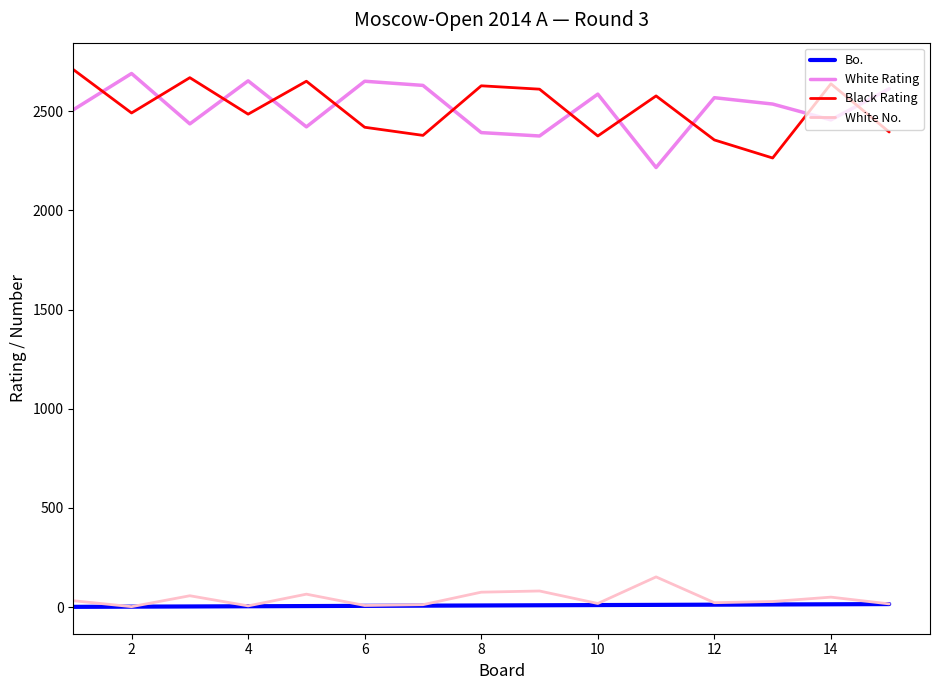

True or false: Black Rating and White No. cross at least once.

False